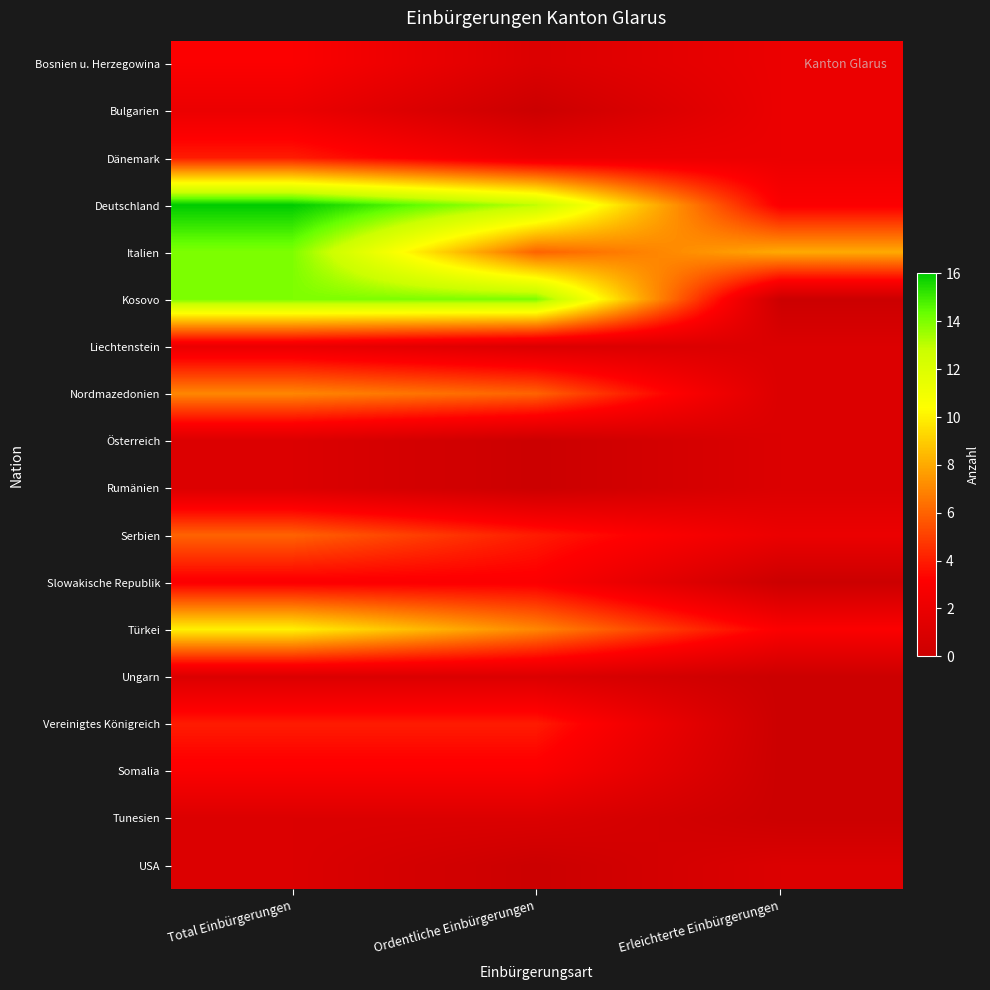

Which has a higher value, Ordentliche Einbürgerungen or Total Einbürgerungen?

Total Einbürgerungen